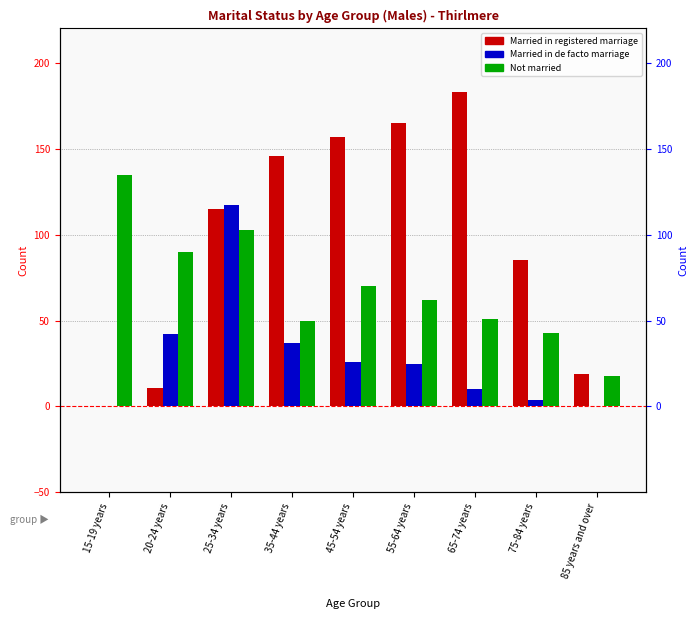

What is the difference between the maximum and minimum values in the Married in de facto marriage series?

117